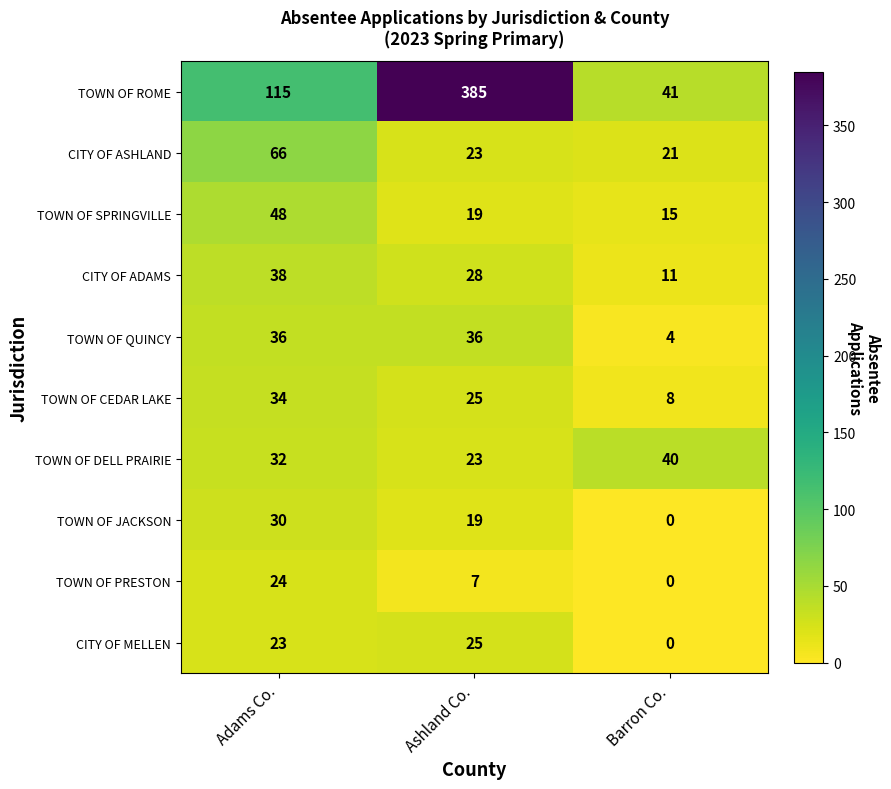

Which category has the highest value across all series?

Ashland Co.